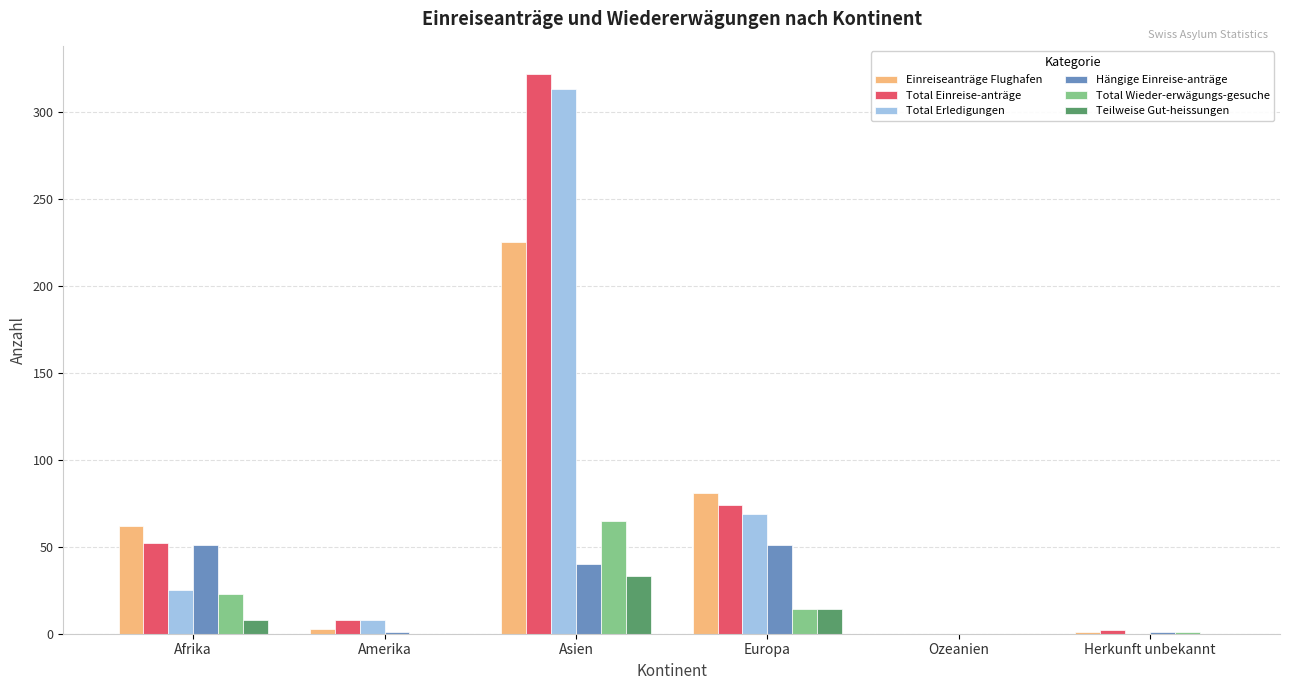

Which series has the largest total across all categories?

Total Einreise-anträge